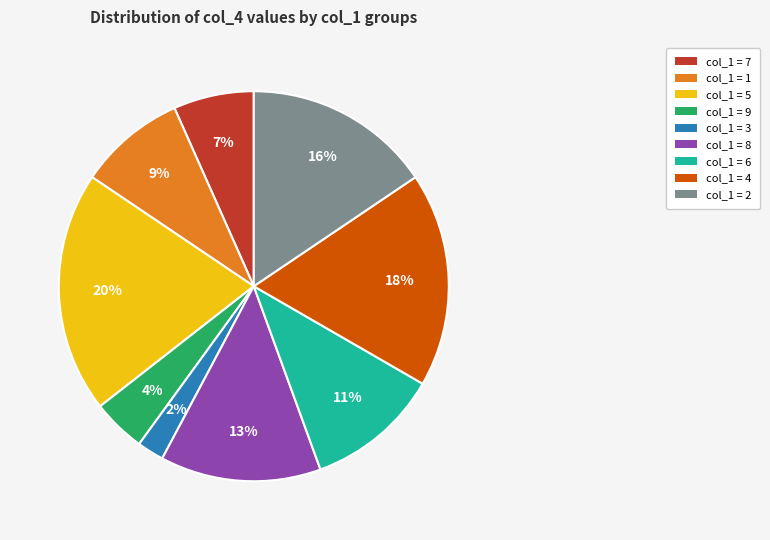

Does any single category account for the majority?

No